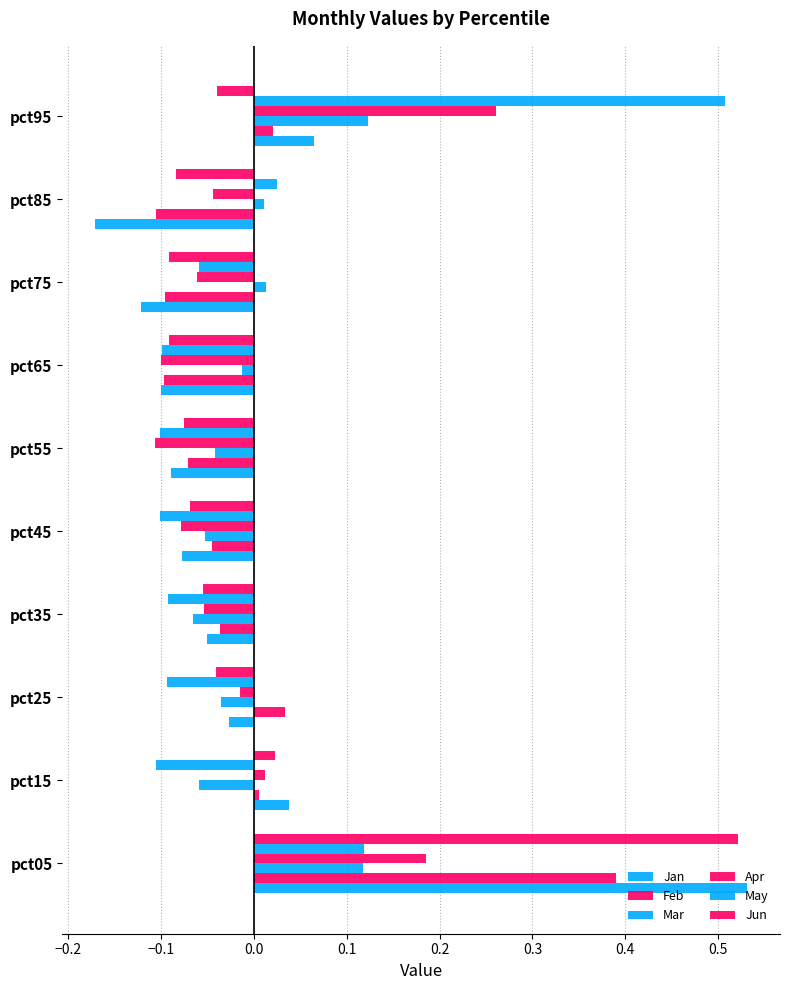

Count the number of data series in this chart.

6